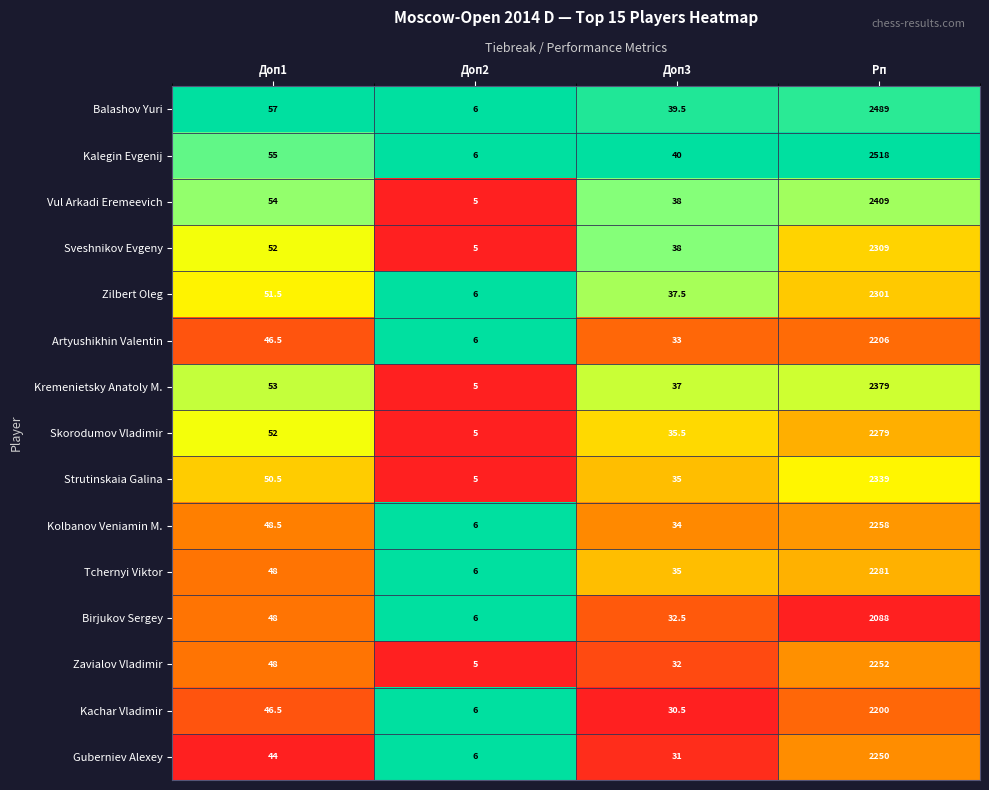

List the labels in order of Birjukov Sergey value, smallest first.

Доп2, Доп3, Доп1, Рп